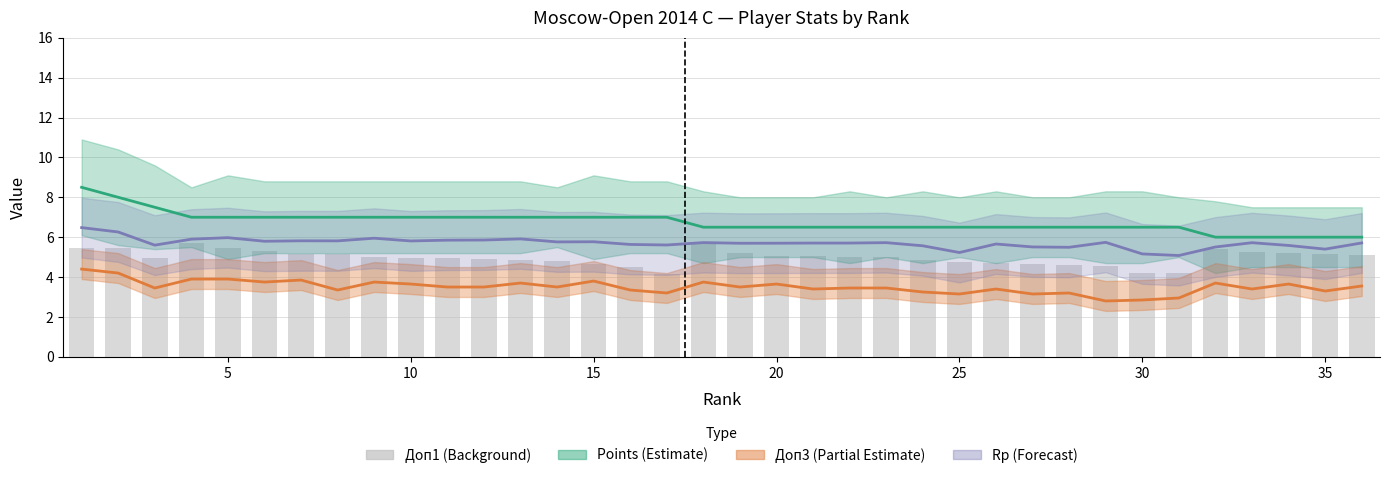

Reading left to right, what are all the values shown in this chart?

Points: 8.5	8.0	7.5	7.0	7.0	7.0	7.0	7.0	7.0	7.0	7.0	7.0	7.0	7.0	7.0	7.0	7.0	6.5	6.5	6.5	6.5	6.5	6.5	6.5	6.5	6.5	6.5	6.5	6.5	6.5	6.5	6.0	6.0	6.0	6.0	6.0
Доп3 /10: 4.4	4.2	3.5	3.9	3.9	3.8	3.9	3.4	3.8	3.6	3.5	3.5	3.7	3.5	3.8	3.4	3.2	3.8	3.5	3.6	3.4	3.5	3.5	3.2	3.1	3.4	3.1	3.2	2.8	2.9	3.0	3.7	3.4	3.6	3.3	3.5
Rp /400: 6.5	6.3	5.6	5.9	6.0	5.8	5.8	5.8	5.9	5.8	5.8	5.9	5.9	5.8	5.8	5.6	5.6	5.7	5.7	5.7	5.7	5.7	5.7	5.6	5.2	5.7	5.5	5.5	5.7	5.2	5.1	5.5	5.7	5.6	5.4	5.7
Доп1 /10: 5.5	5.5	5.0	5.7	5.5	5.3	5.2	5.2	5.0	5.0	5.0	4.9	4.8	4.8	4.7	4.5	4.2	5.7	5.2	5.0	5.0	5.0	5.0	4.8	4.8	4.7	4.7	4.6	4.5	4.2	4.2	5.4	5.2	5.2	5.2	5.1